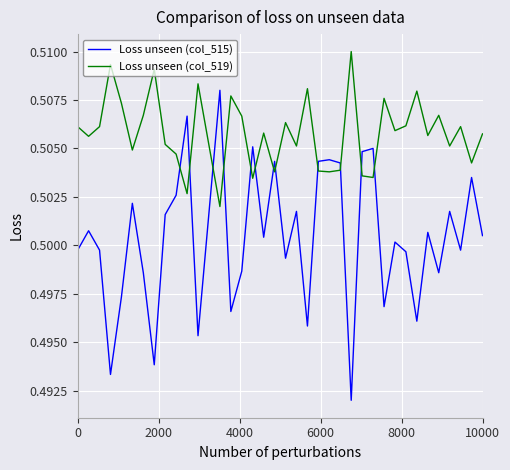

In Loss unseen (col_515), how many points are higher than both neighbors (excluding endpoints)?

13